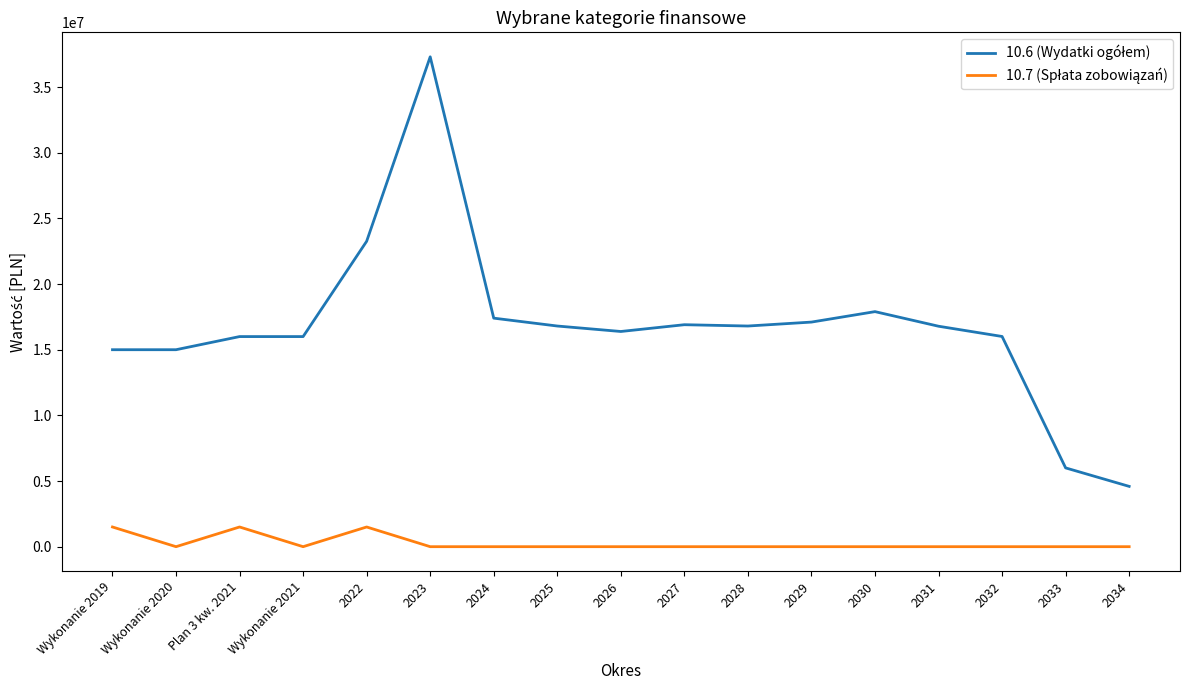

At which category is the sum across all series the highest?

2023